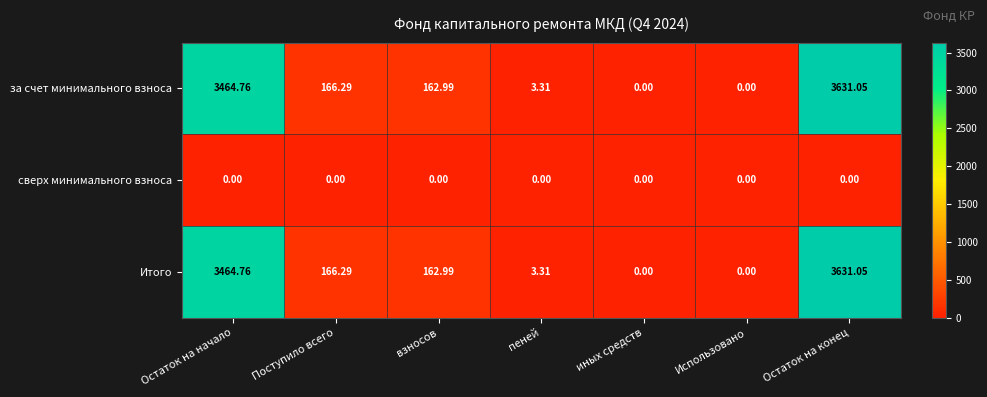

What is the spread (max minus min) of values at Поступило всего?

166.3